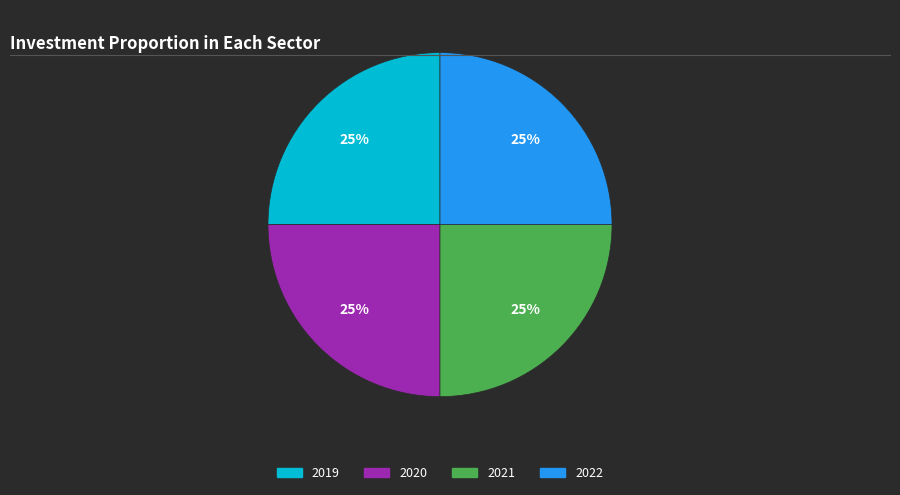

How many segments does this pie chart have?

4